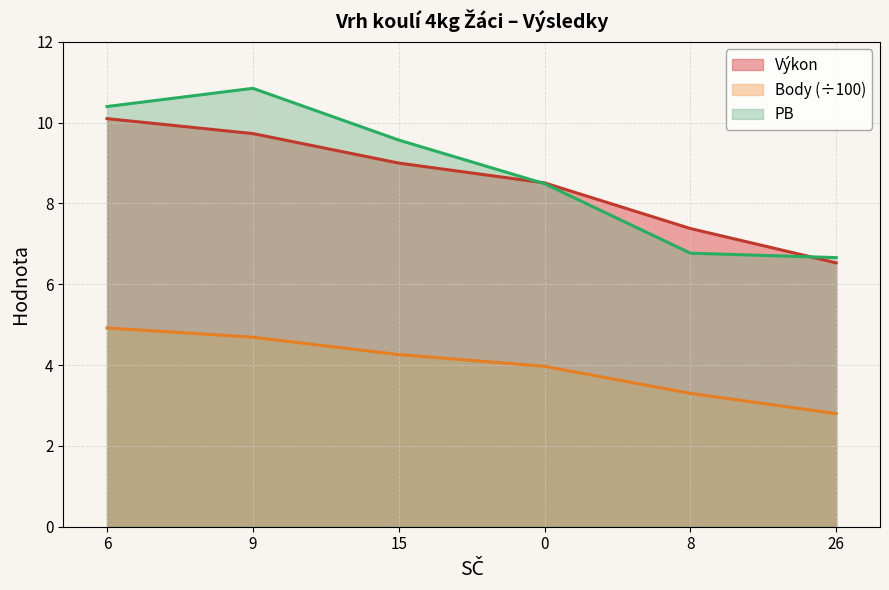

How many intersections are there between Výkon and PB?

2